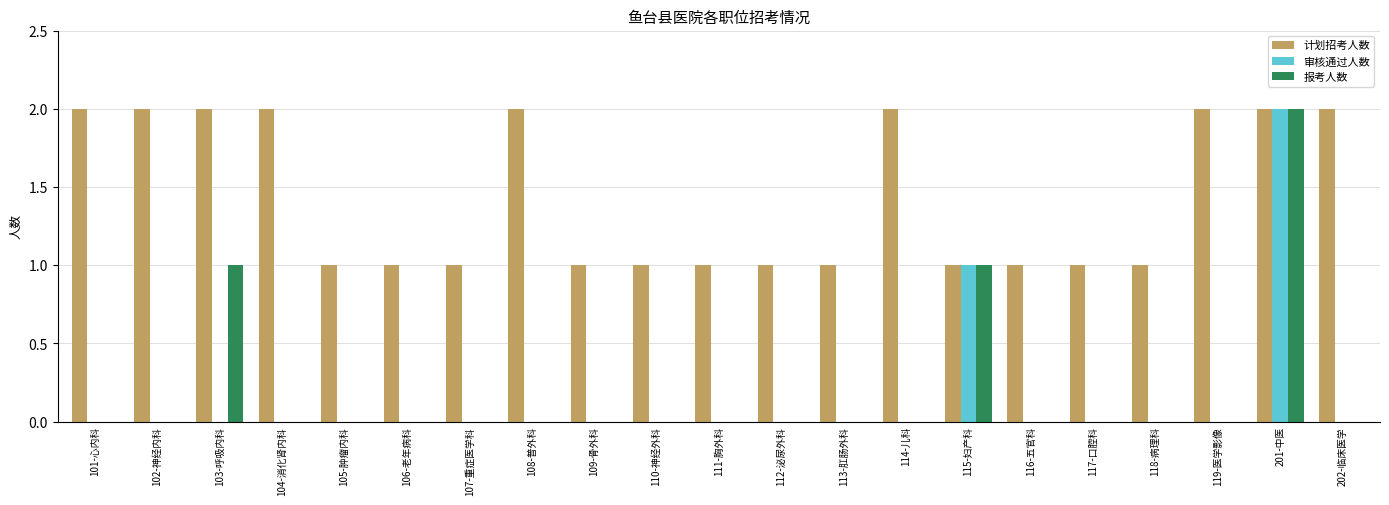

True or false: 计划招考人数 has a value of 1 at 116-五官科.

True